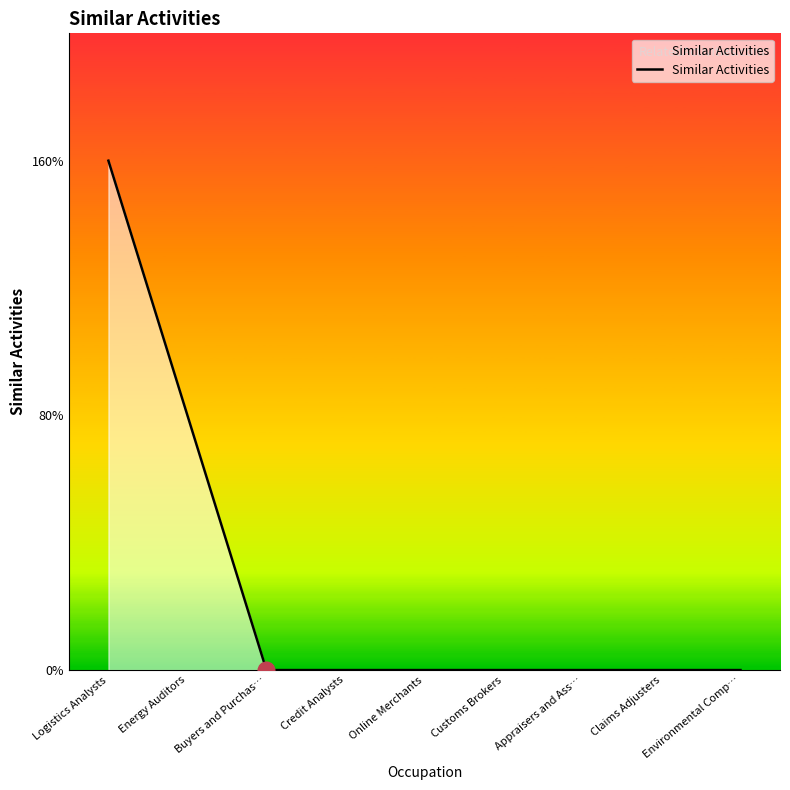

Is it true that the value at Energy Auditors is 1?

True